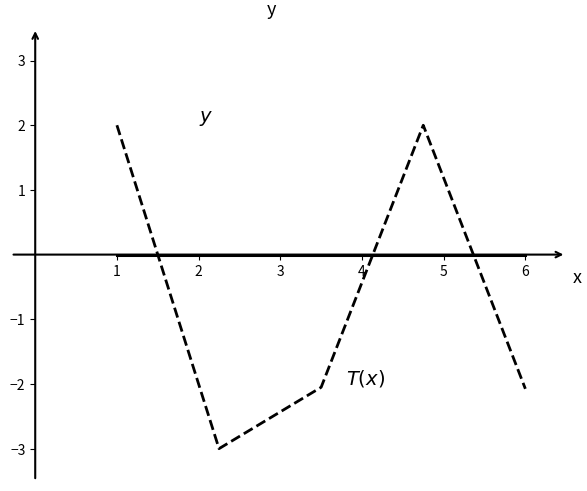

What is the minimum value shown in the chart?

-3.0